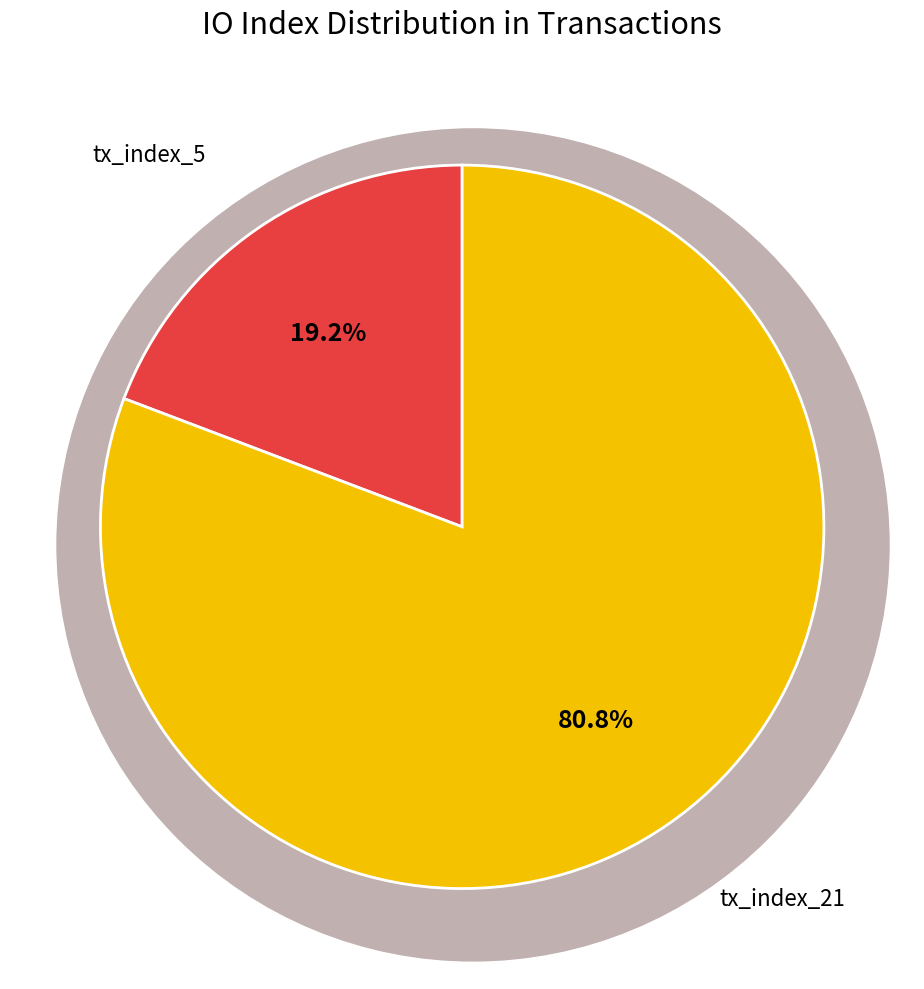

Which category has the biggest portion of the pie?

tx_index_21